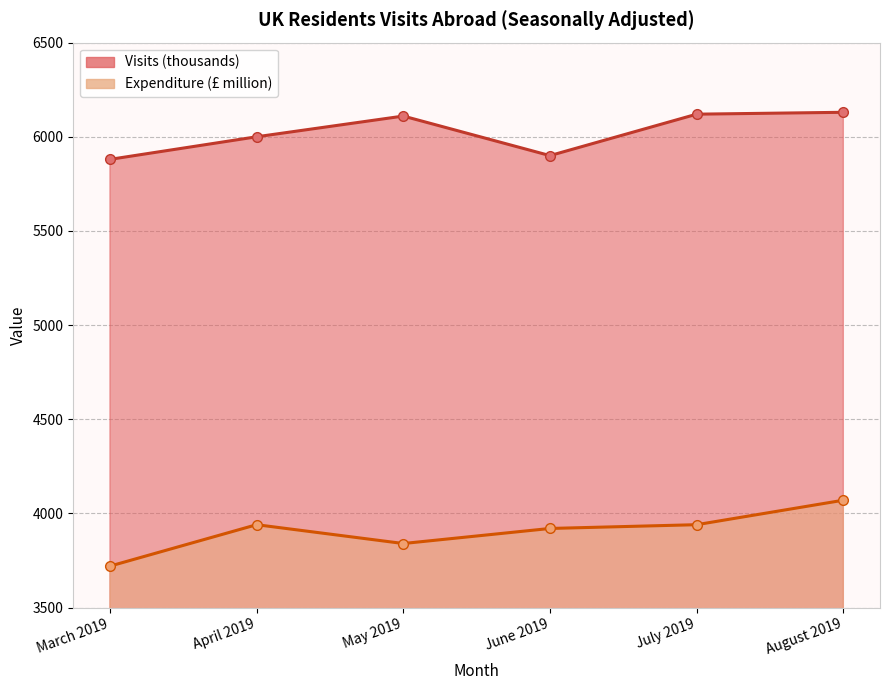

What is the sum of all Visits (thousands) values?

36140